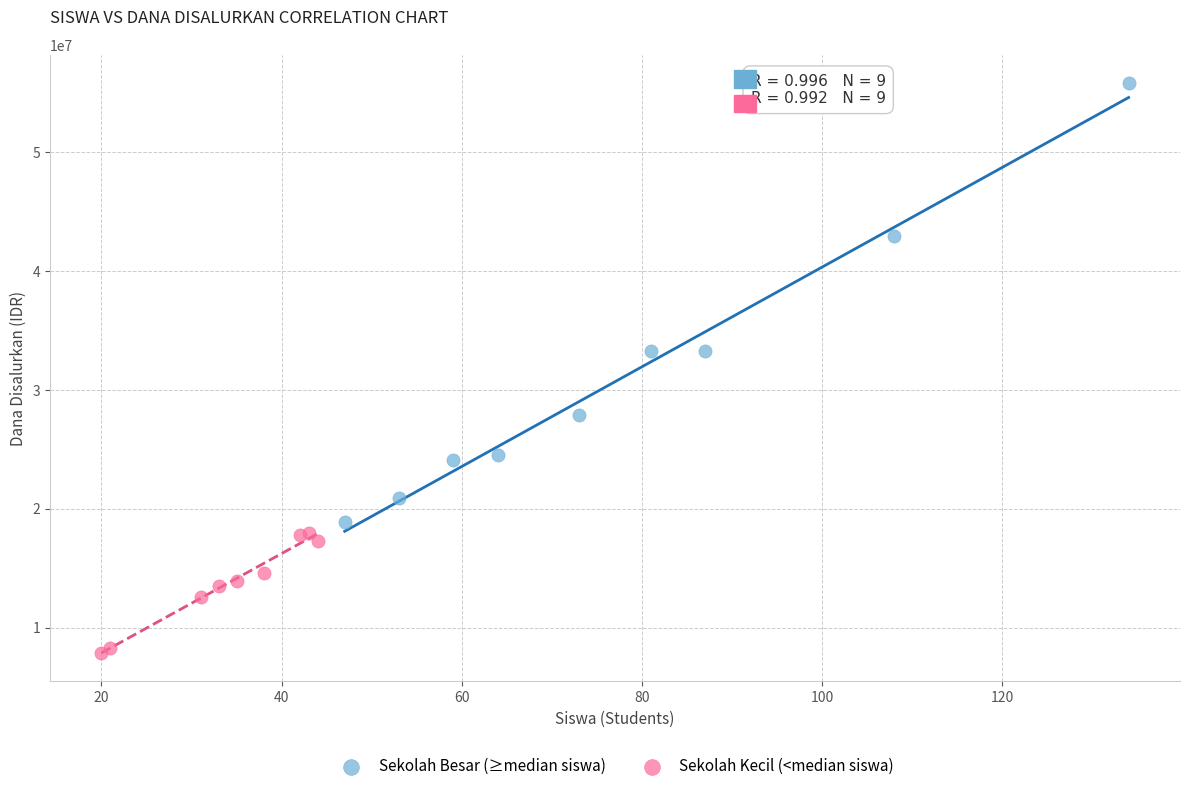

What are all the series names shown in the legend?

Sekolah Besar (≥median siswa), Sekolah Kecil (<median siswa)